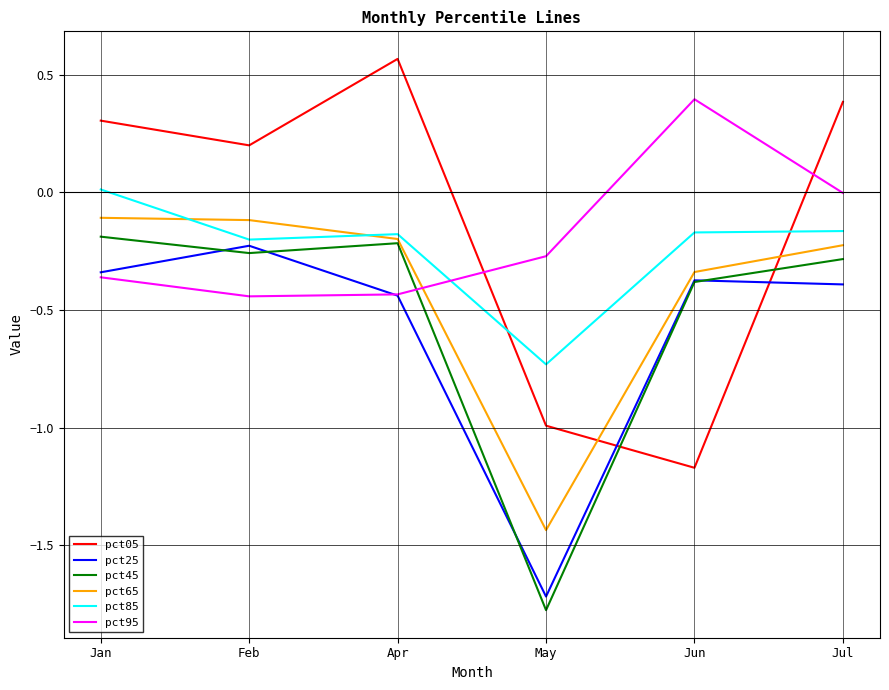

Between which two adjacent categories do pct85 and pct95 first intersect?

Apr and May